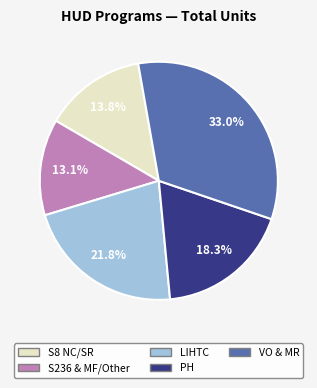

Does any single category account for the majority?

No